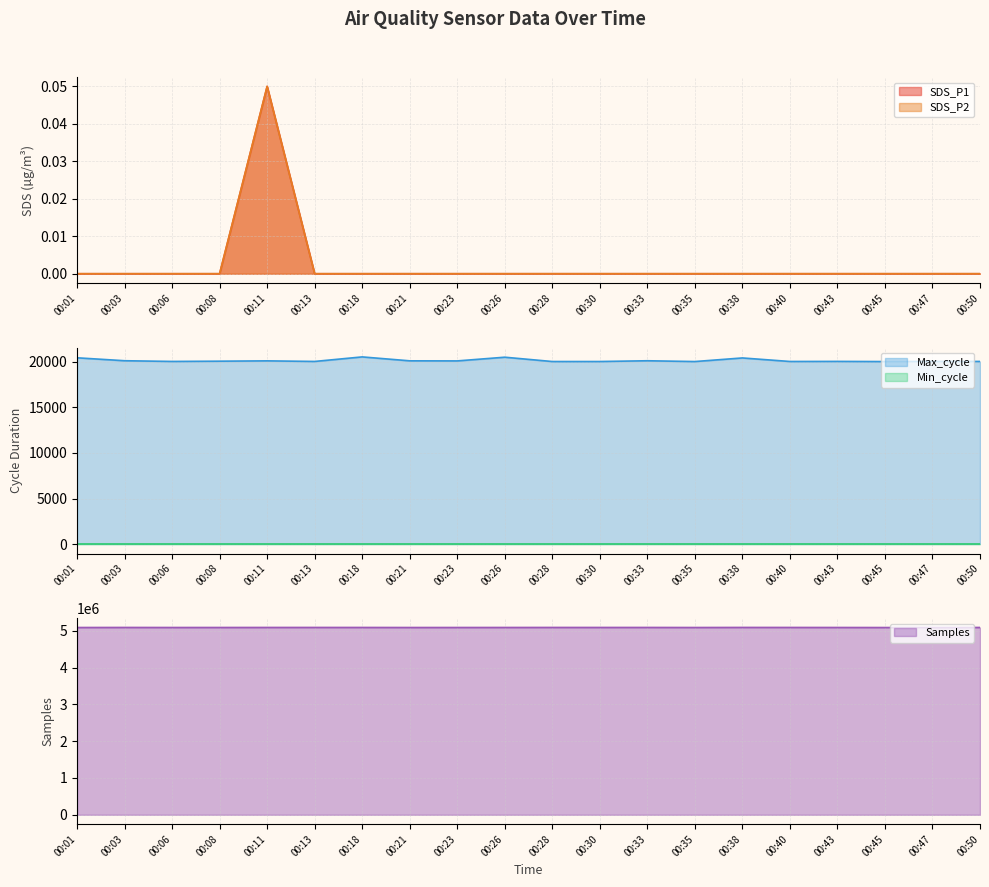

The value of Samples at 00:23 is 5087005. True or false?

True